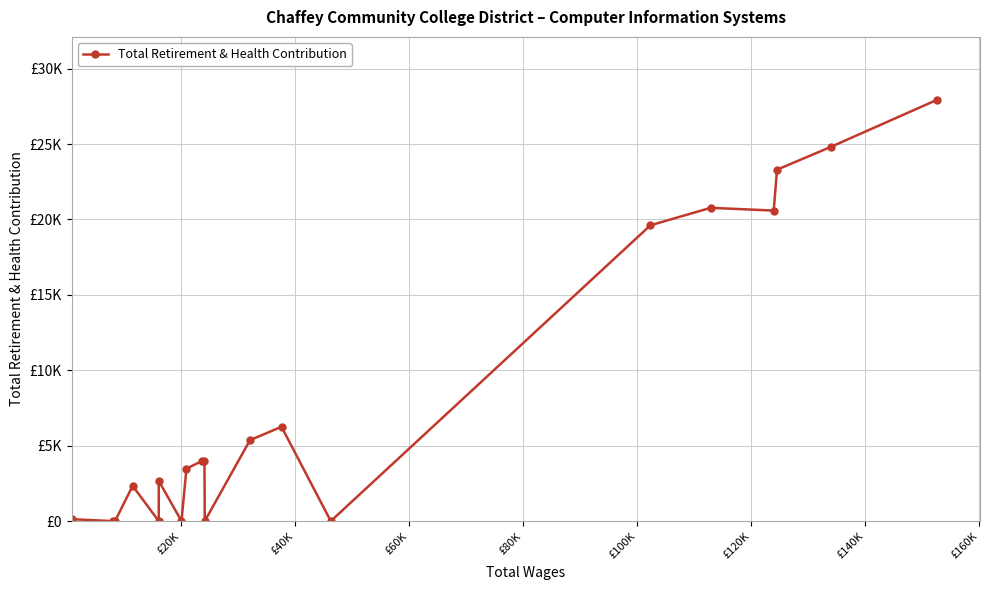

The chart shows a value of -8589 at 17. True or false?

False